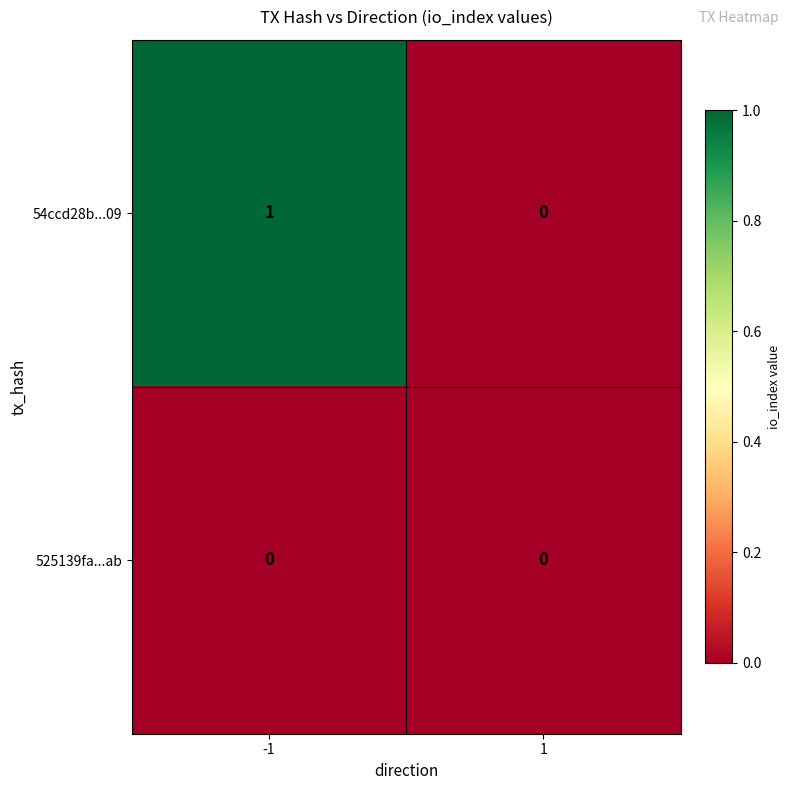

Which series has the largest total across all categories?

54ccd28b...09